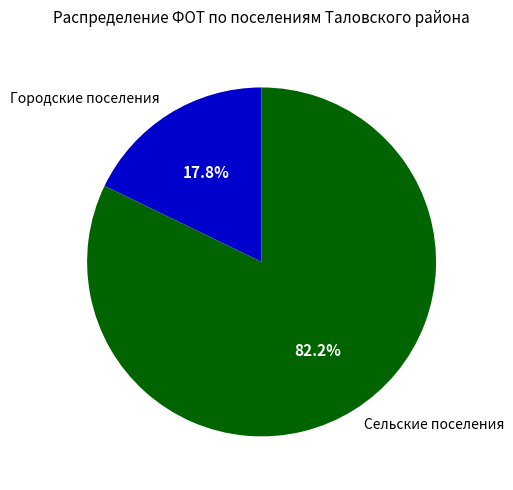

Is there any slice that represents more than half of the pie?

Yes